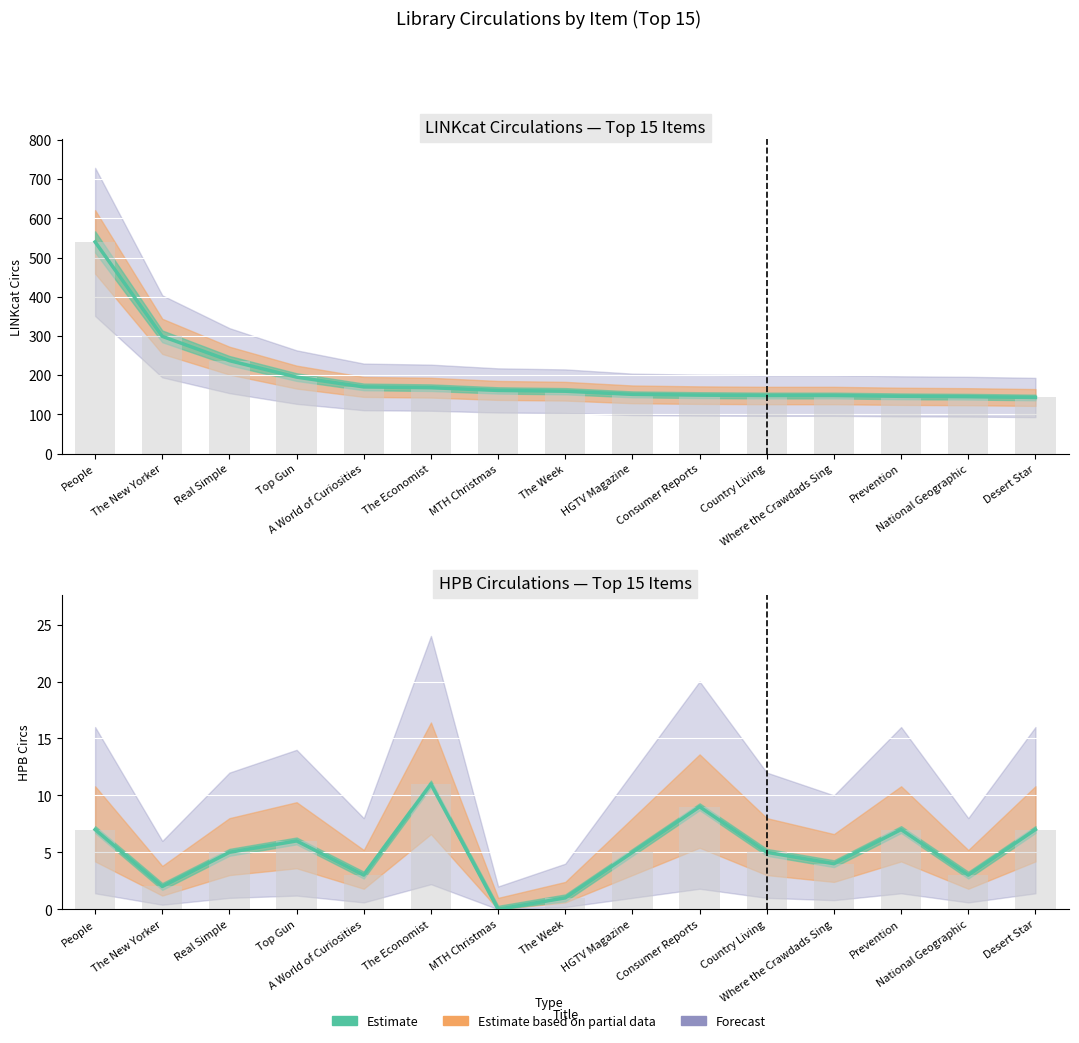

Which label corresponds to the largest value in the chart?

The Economist